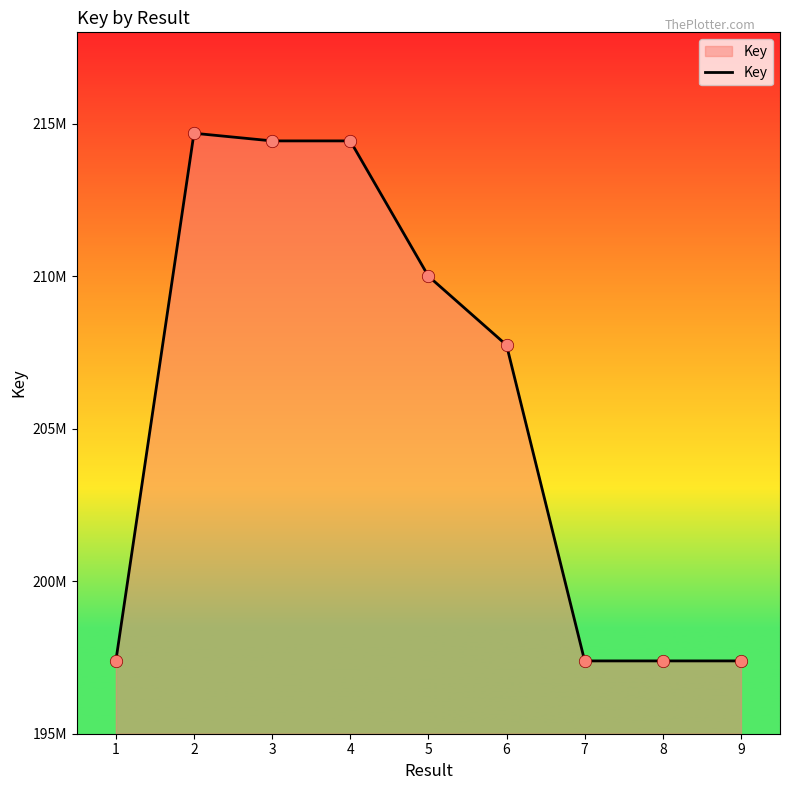

Does the chart have visible grid lines?

No